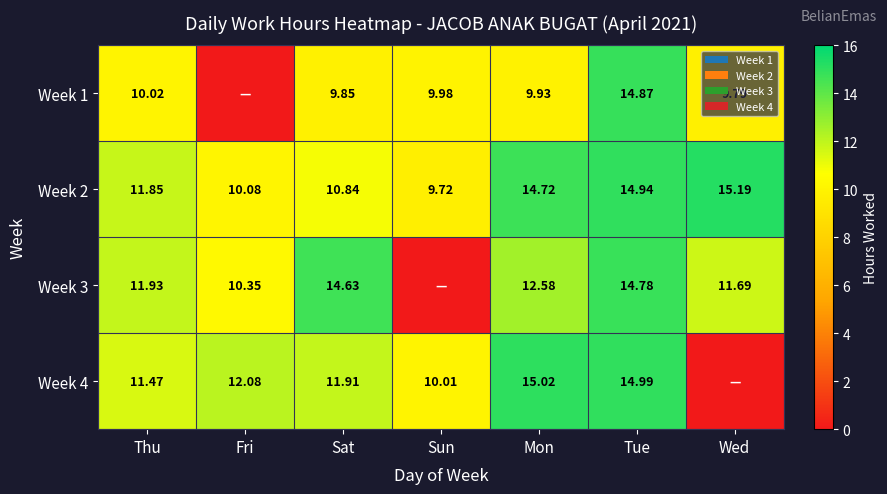

Where is Week 2 nearest to the value 12?

Thu